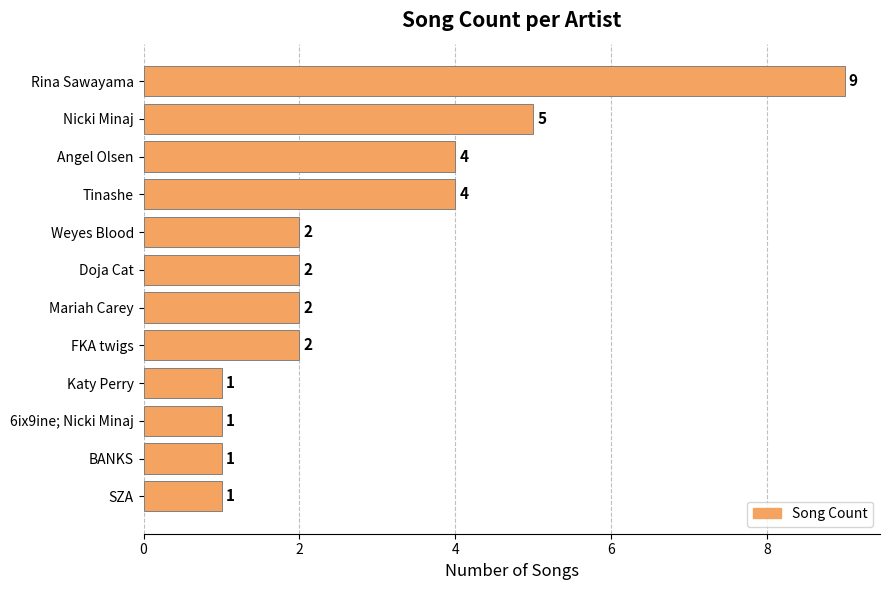

Approximately how many times larger is the value at Angel Olsen compared to Doja Cat?

2.0